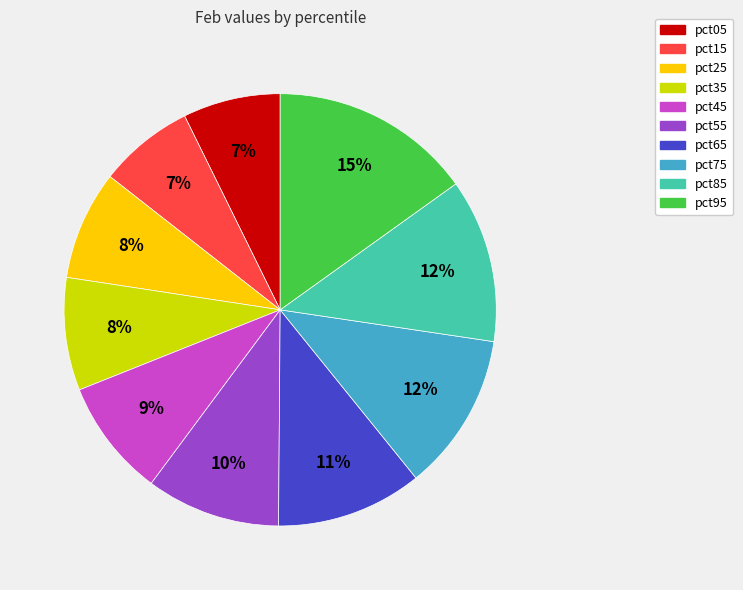

To the nearest percent, what is the difference between the pct45 and pct95 slice percentages?

6%